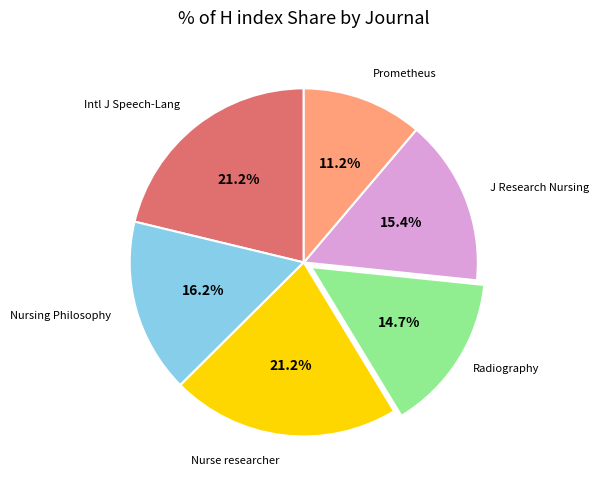

Does Nurse researcher represent more than half of the total?

No